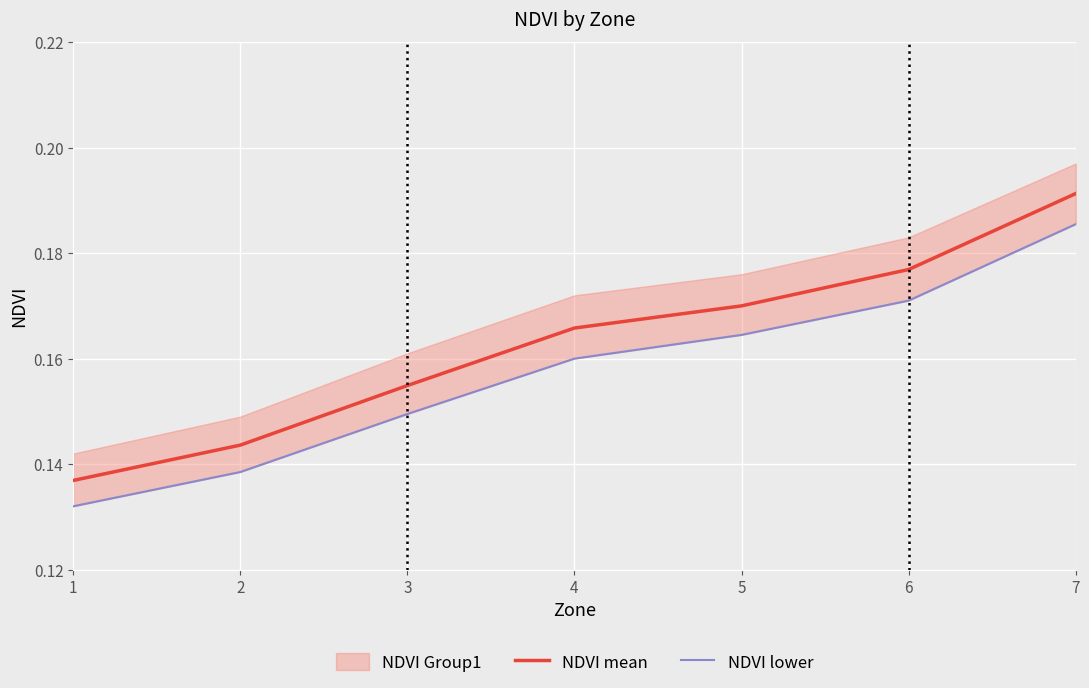

True or false: NDVI lower and NDVI mean intersect in this chart.

False